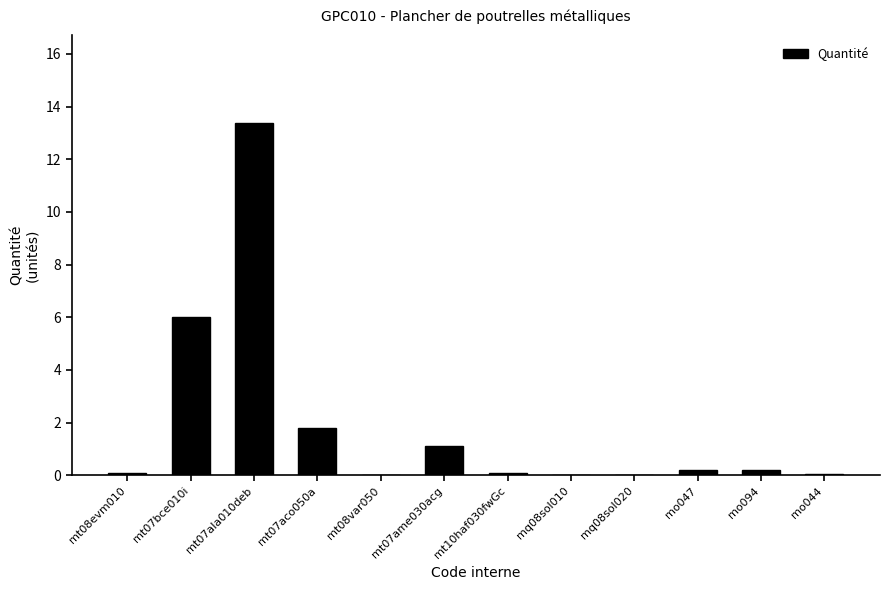

Read the value at mt07aco050a.

1.8